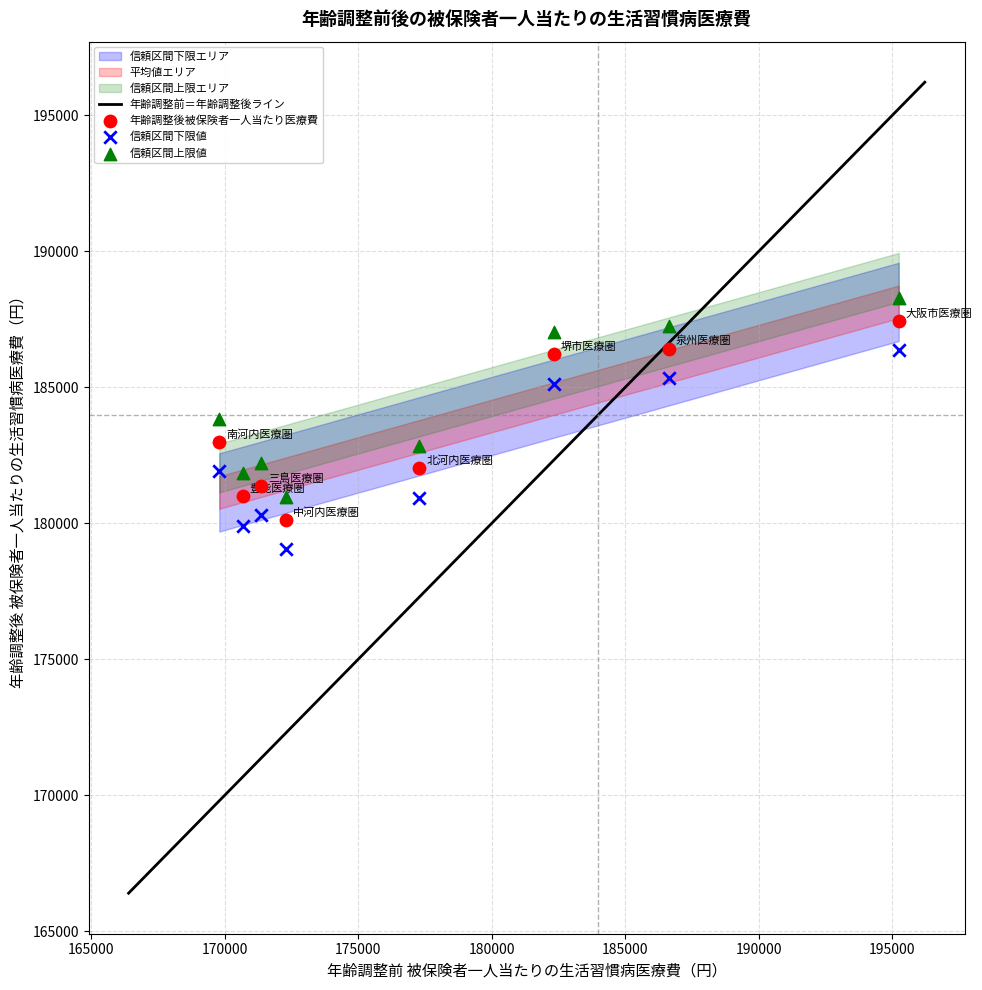

Across all data points, what is the range of X values (max minus min)?

25437.8